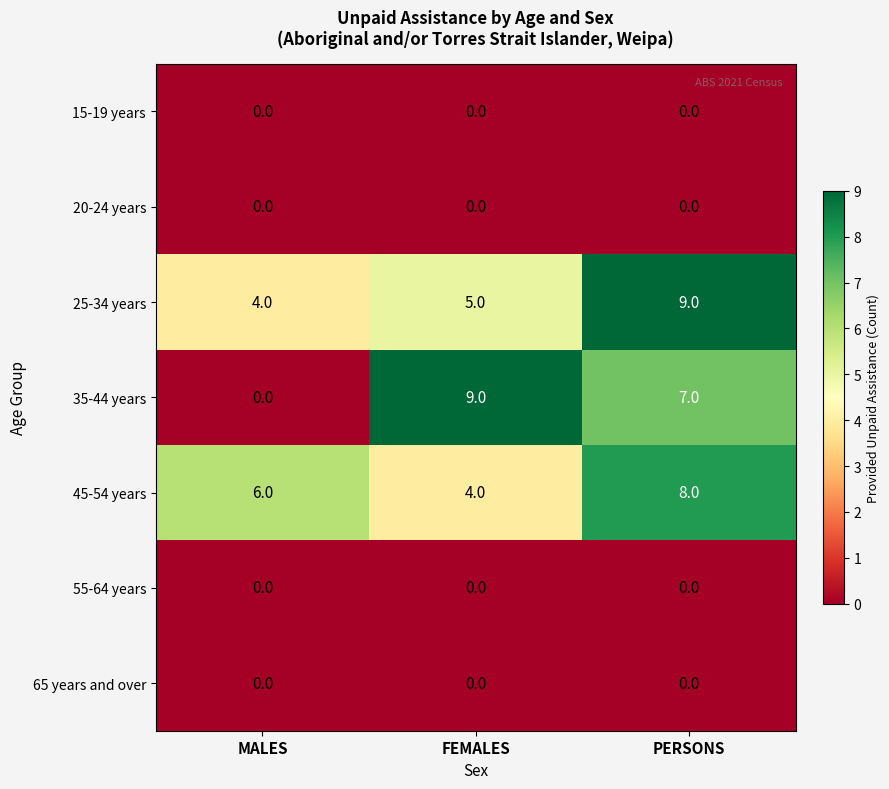

Where is 25-34 years nearest to the value 6?

FEMALES